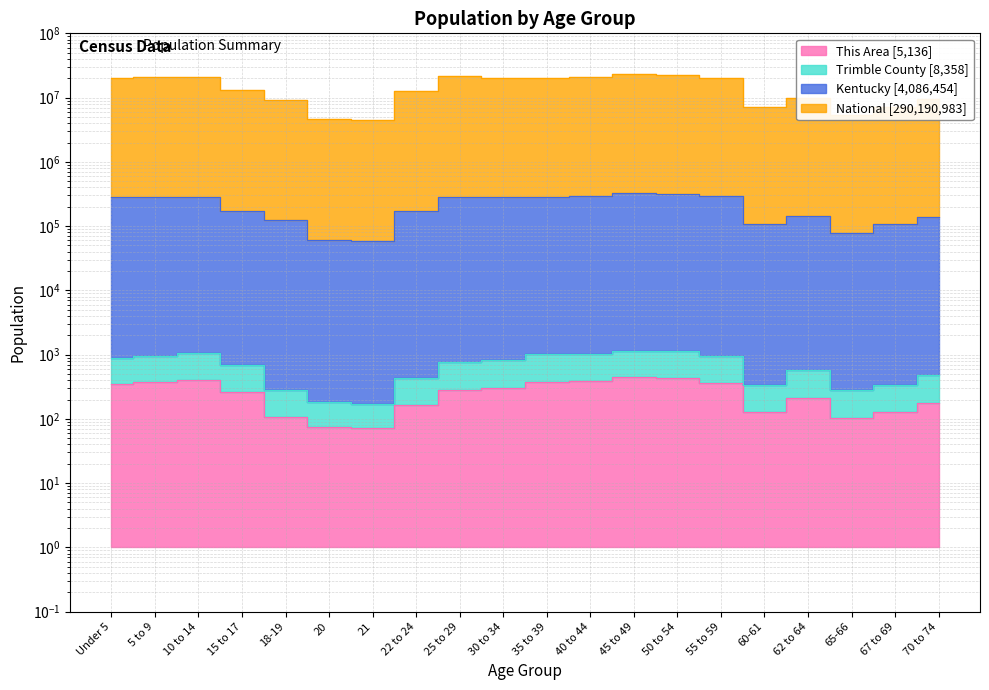

What is the difference between the highest and lowest values at 5 to 9?

20632136